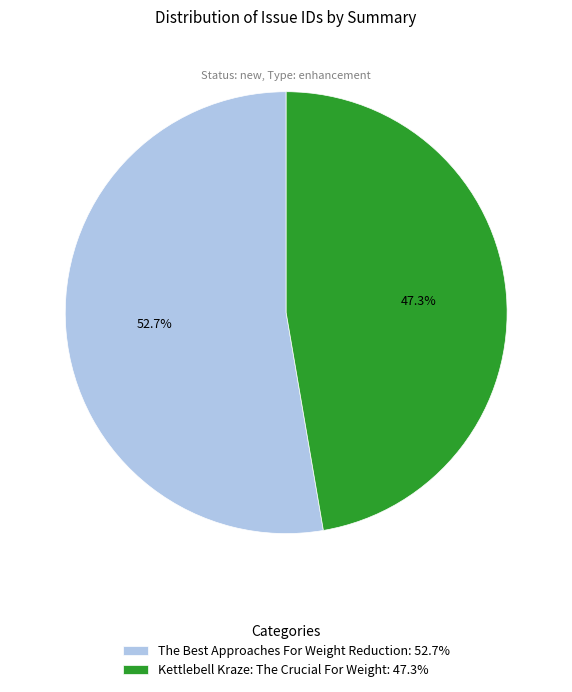

Is it true that Kettlebell Kraze: The Crucial For Weight is 34% of the pie?

False